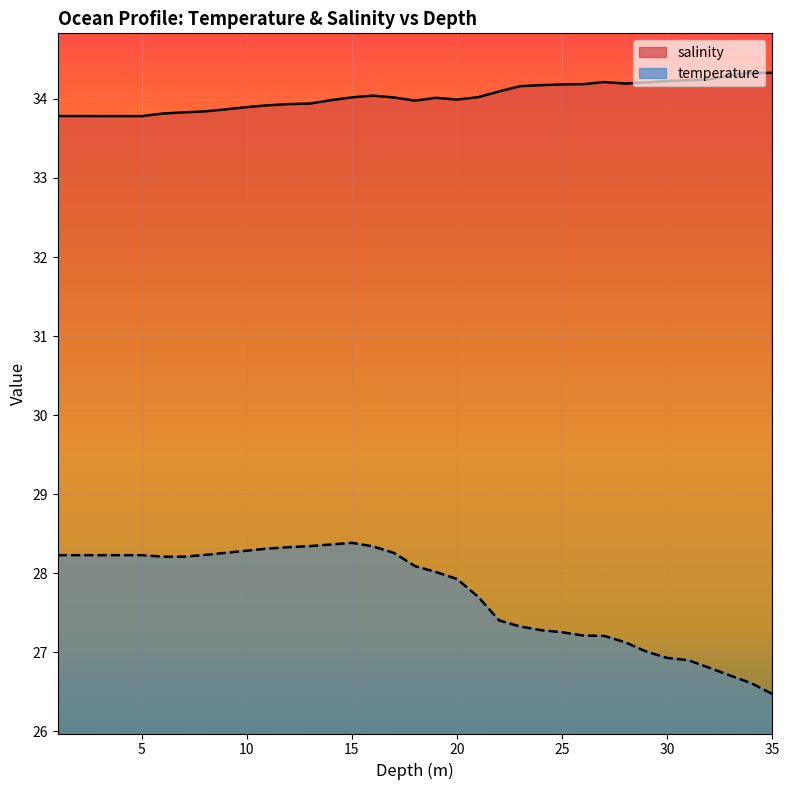

Rank the series at 10 from highest to lowest value.

salinity, temperature